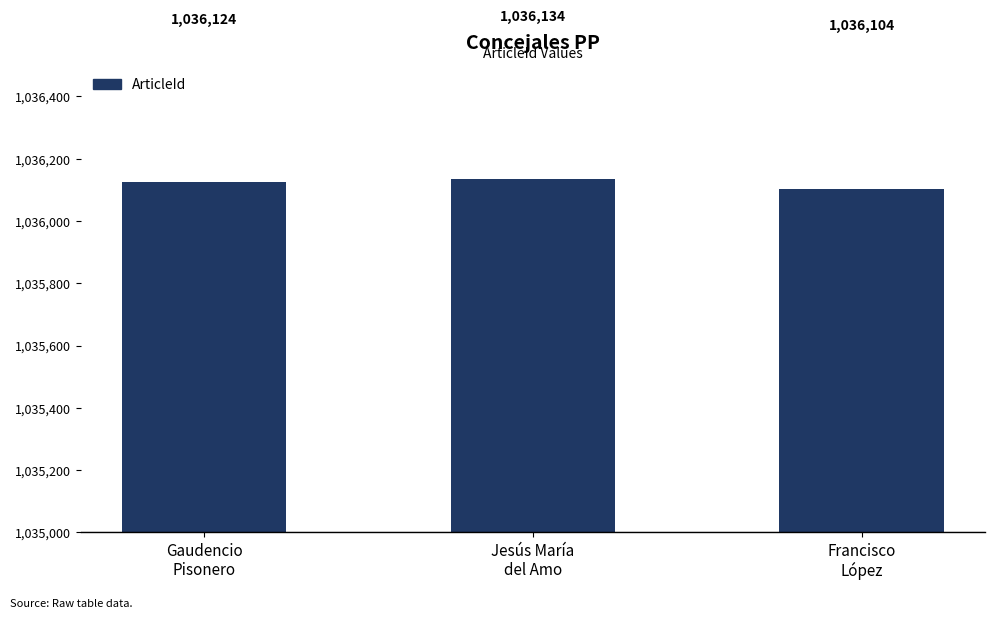

Rank the categories by value from highest to lowest.

Jesús María
del Amo, Gaudencio
Pisonero, Francisco
López